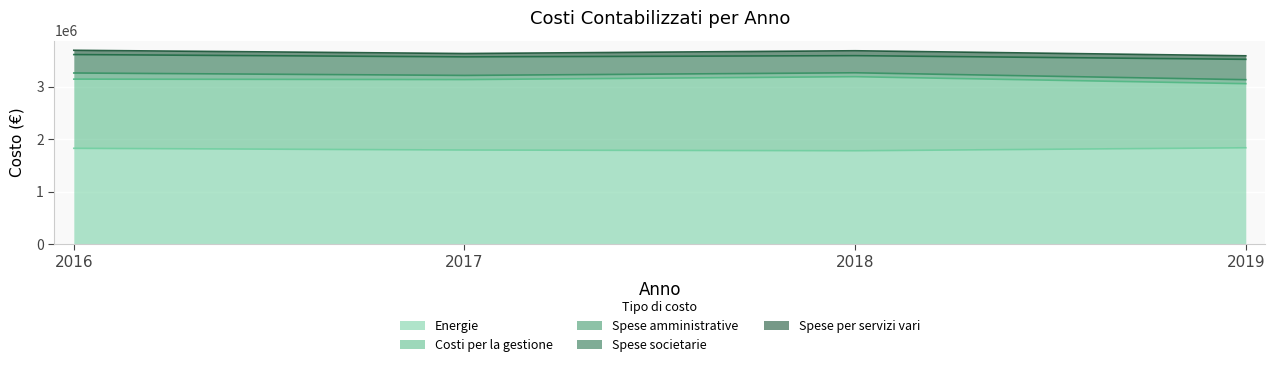

Rank the series by their maximum value, from highest to lowest.

Energie, Costi per la gestione, Spese societarie, Spese amministrative, Spese per servizi vari